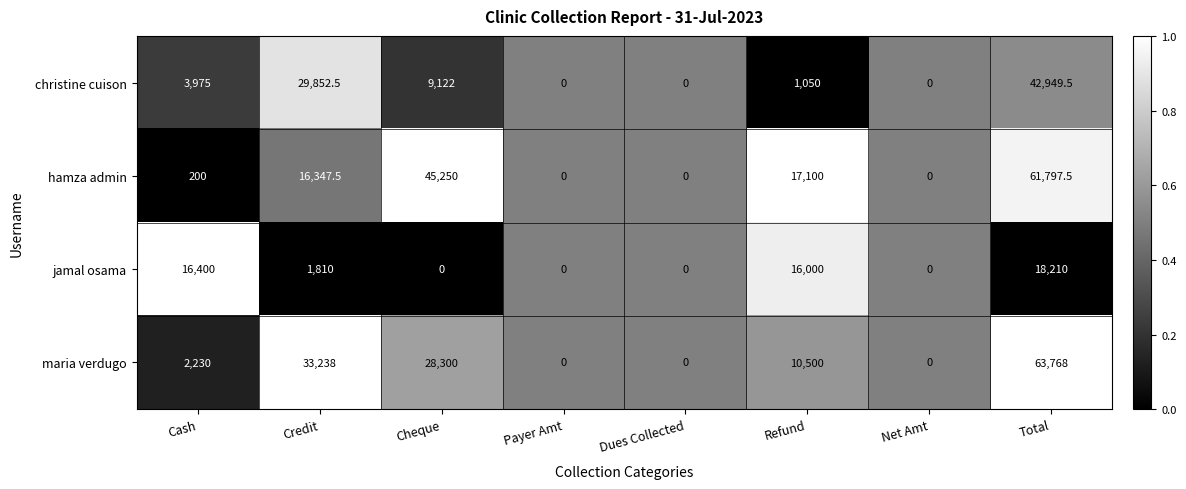

At which label is christine cuison closest to 21474?

Credit